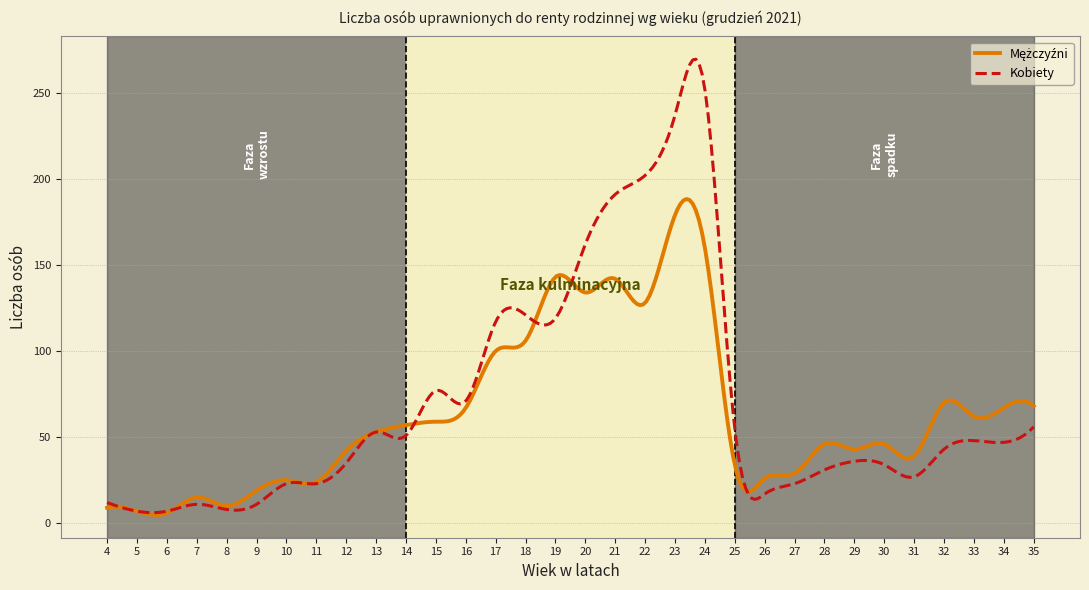

Which series has the largest range (max minus min)?

Kobiety